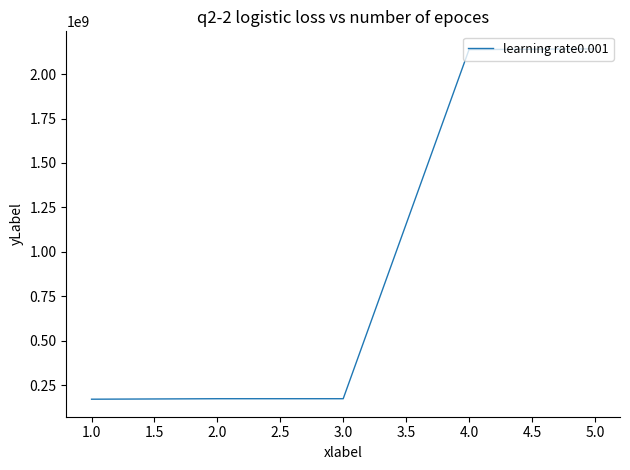

What is the change in value from 1.0 to 5.0?

+1970364391